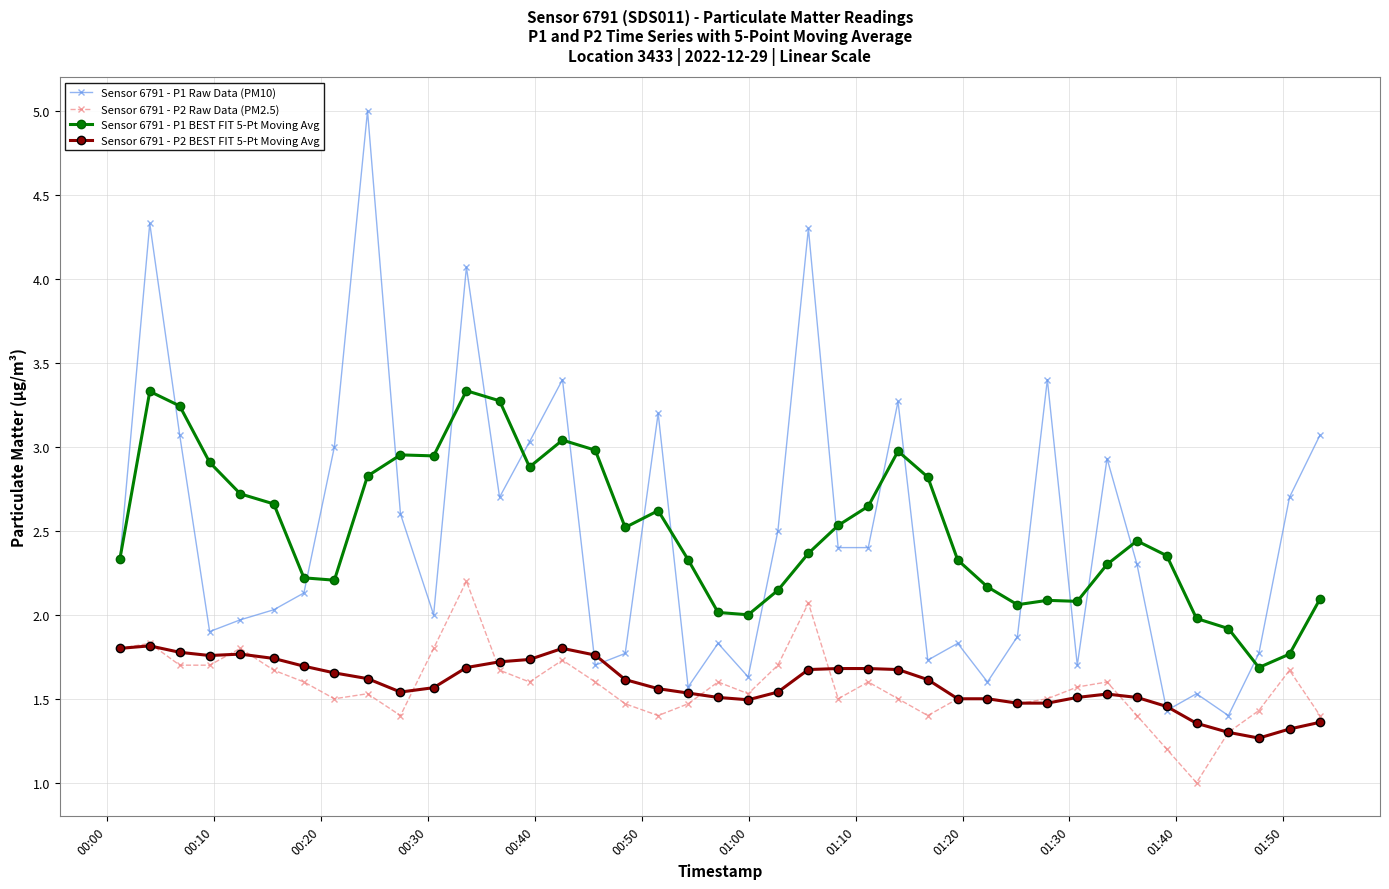

What is the value of the Sensor 6791 - P1 BEST FIT 5-Pt Moving Avg point at the 3rd from the left?

3.2